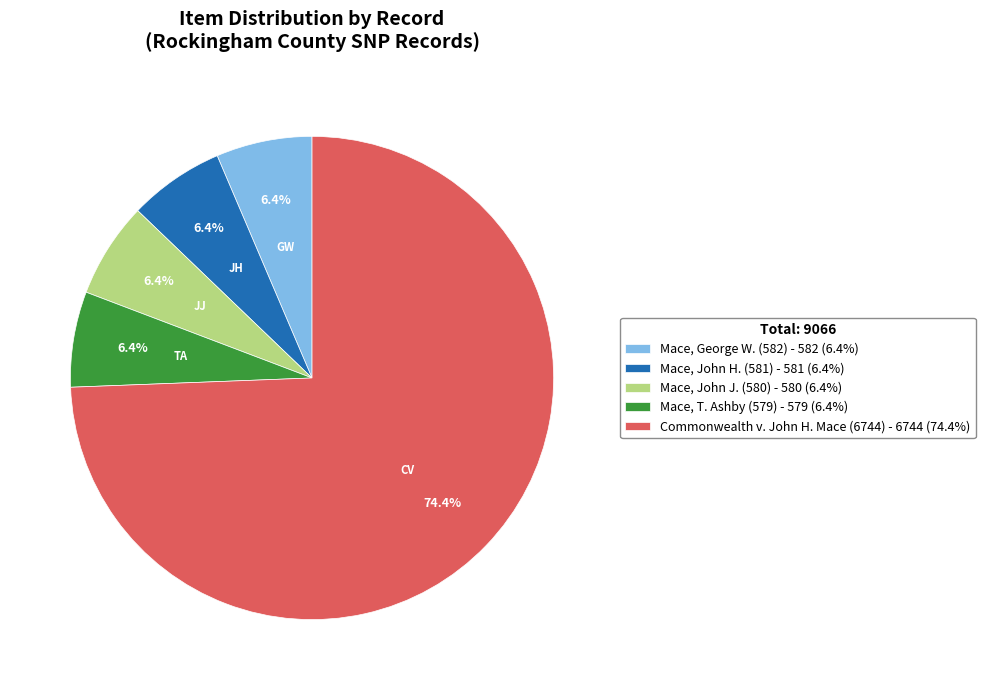

The Commonwealth v. John H. Mace (6744) slice represents 85% of the pie. True or false?

False